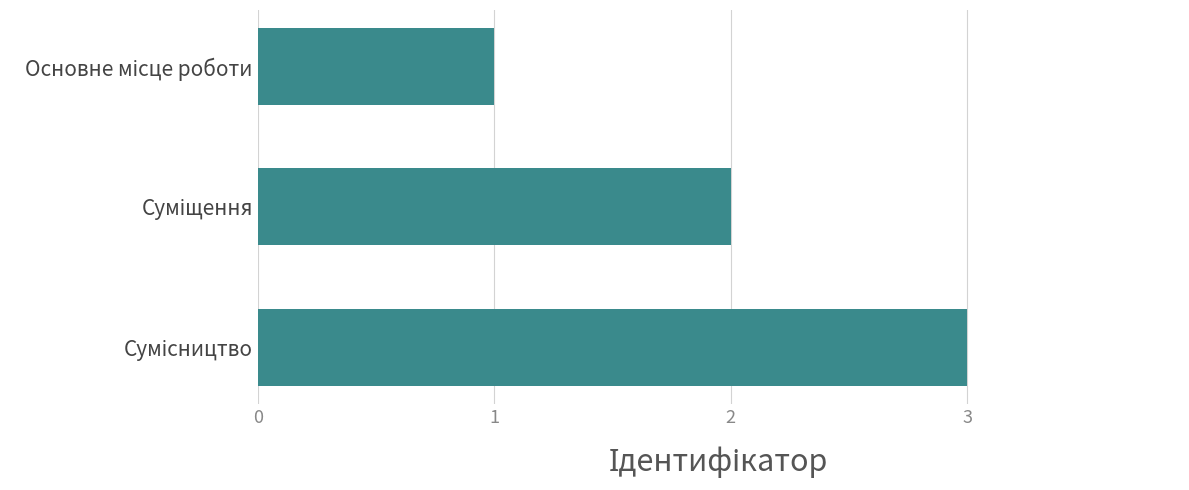

What is the maximum value shown in the chart?

3